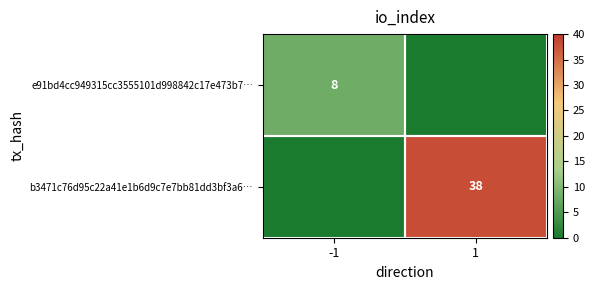

The value of e91bd4cc949315cc3555101d998842c17e473b7… at -1 is 13. True or false?

False